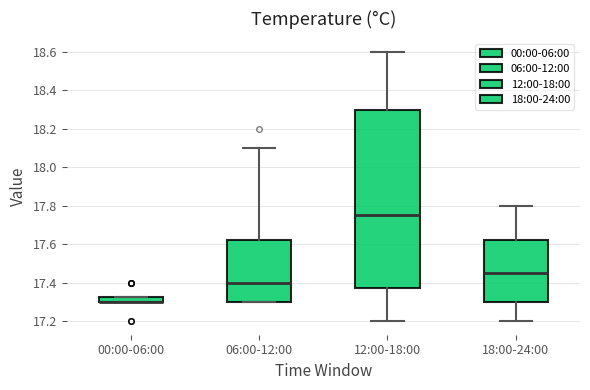

Where does the upper whisker of the box for 12:00-18:00 end on the y-axis? The values are not printed on the chart, so give them approximately, as read against the axis.

18.60